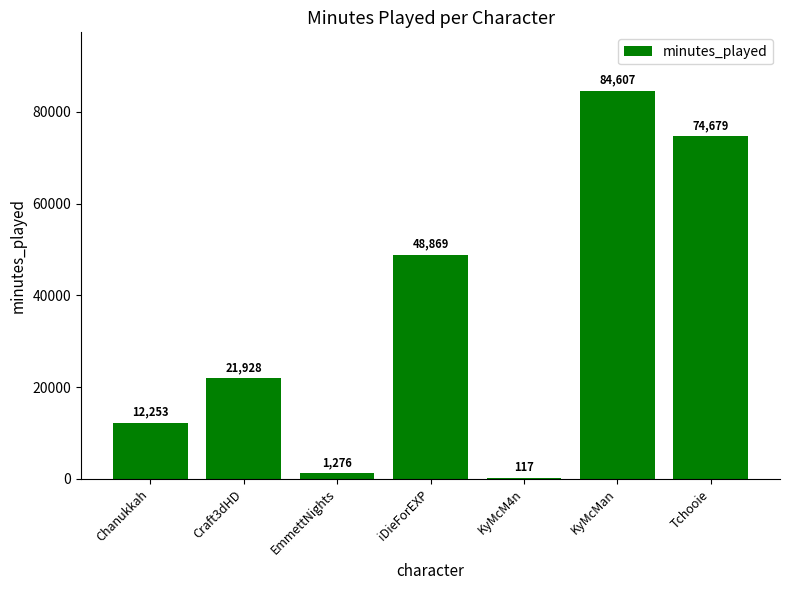

The chart shows a value of 7742 at Chanukkah. True or false?

False